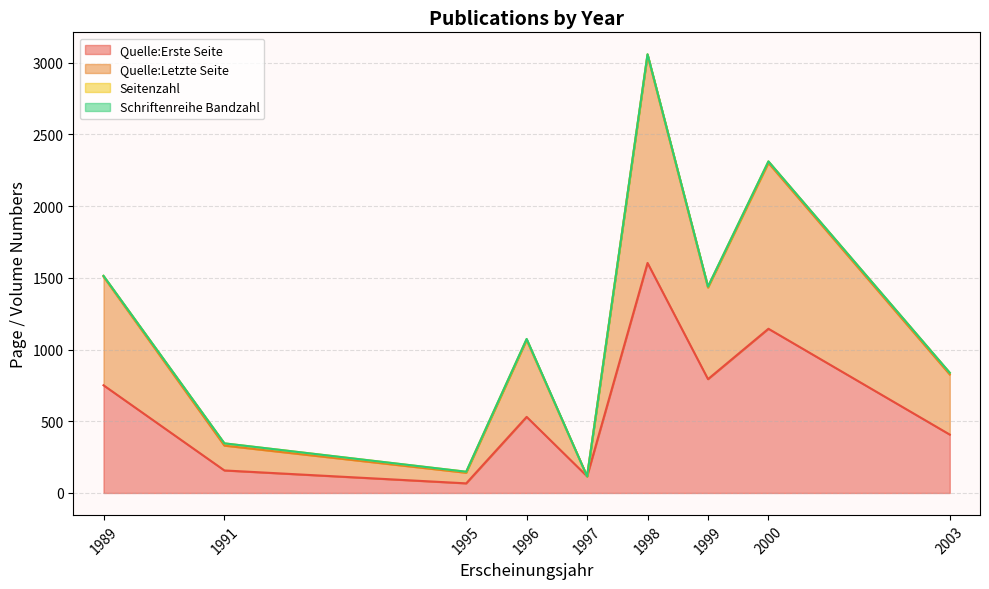

Does the chart display data point markers on the line(s)?

No